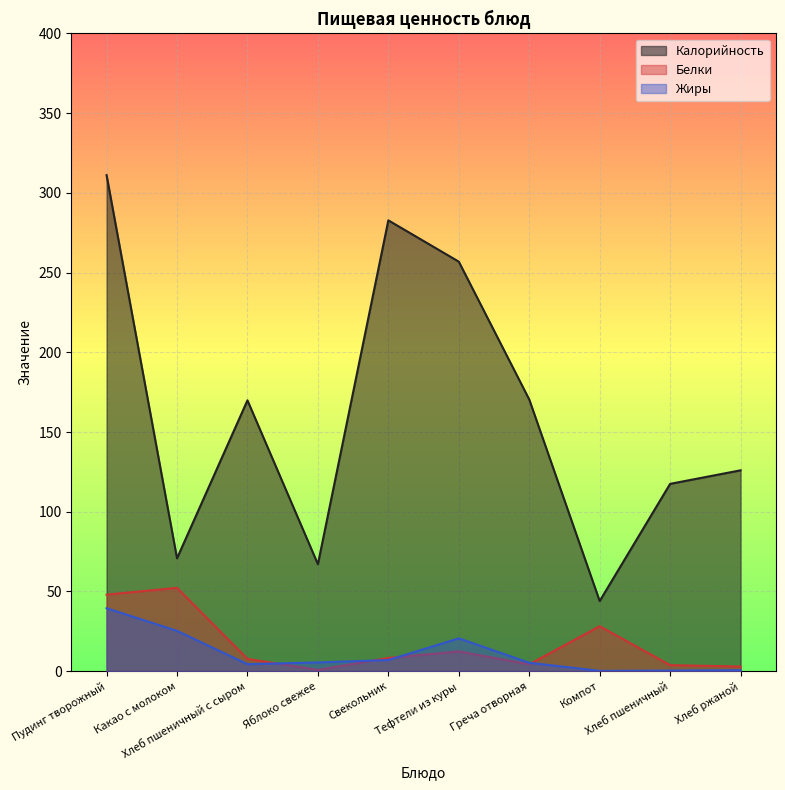

At Хлеб ржаной, list the series in order from smallest to largest.

Жиры, Белки, Калорийность